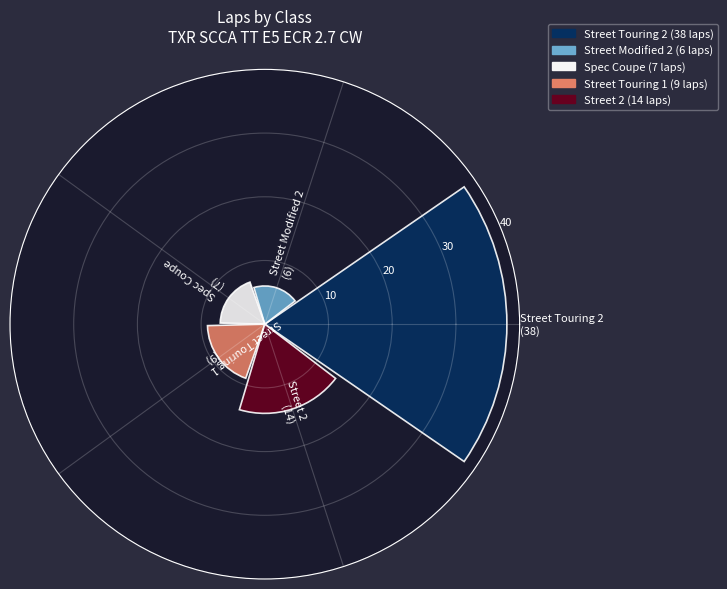

What is the difference between the second highest and minimum values?

8